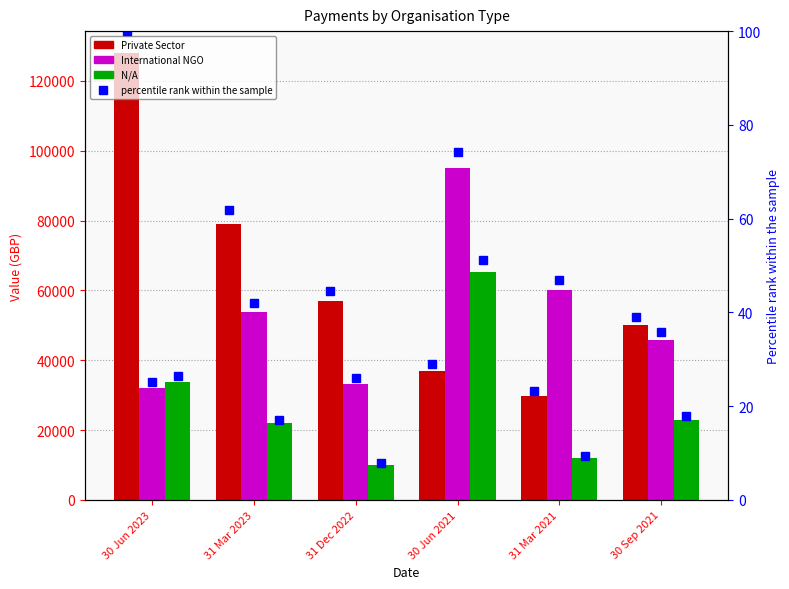

What is the difference between the highest and lowest values at 31 Dec 2022?

46904.8